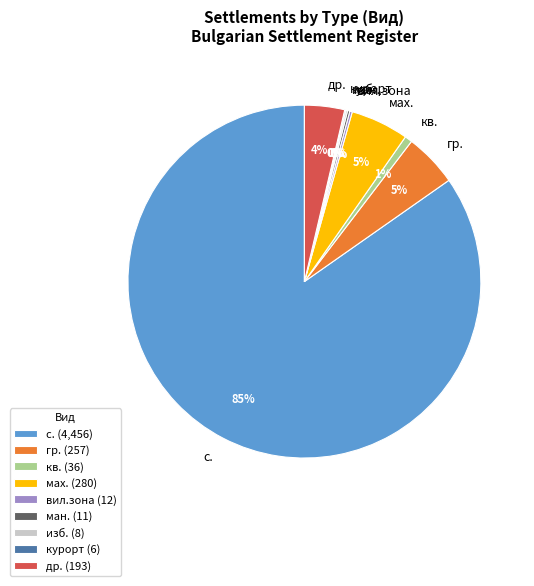

What percentage is the с. slice, to the nearest percent?

85%